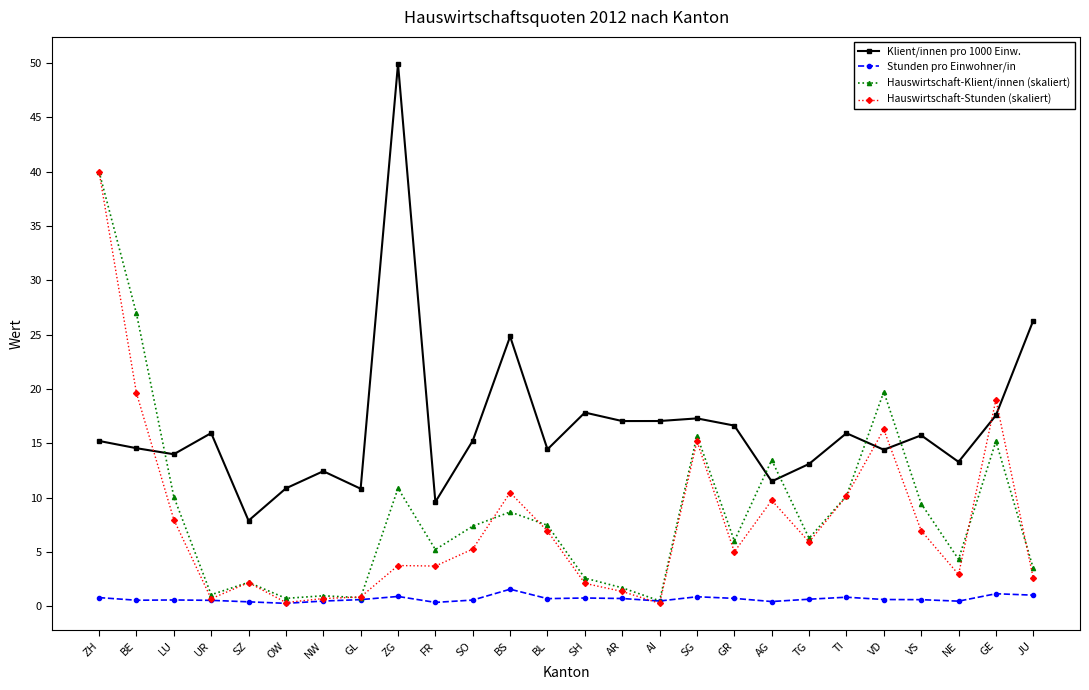

What is the average value of the Hauswirtschaft-Klient/innen (skaliert) series?

8.9